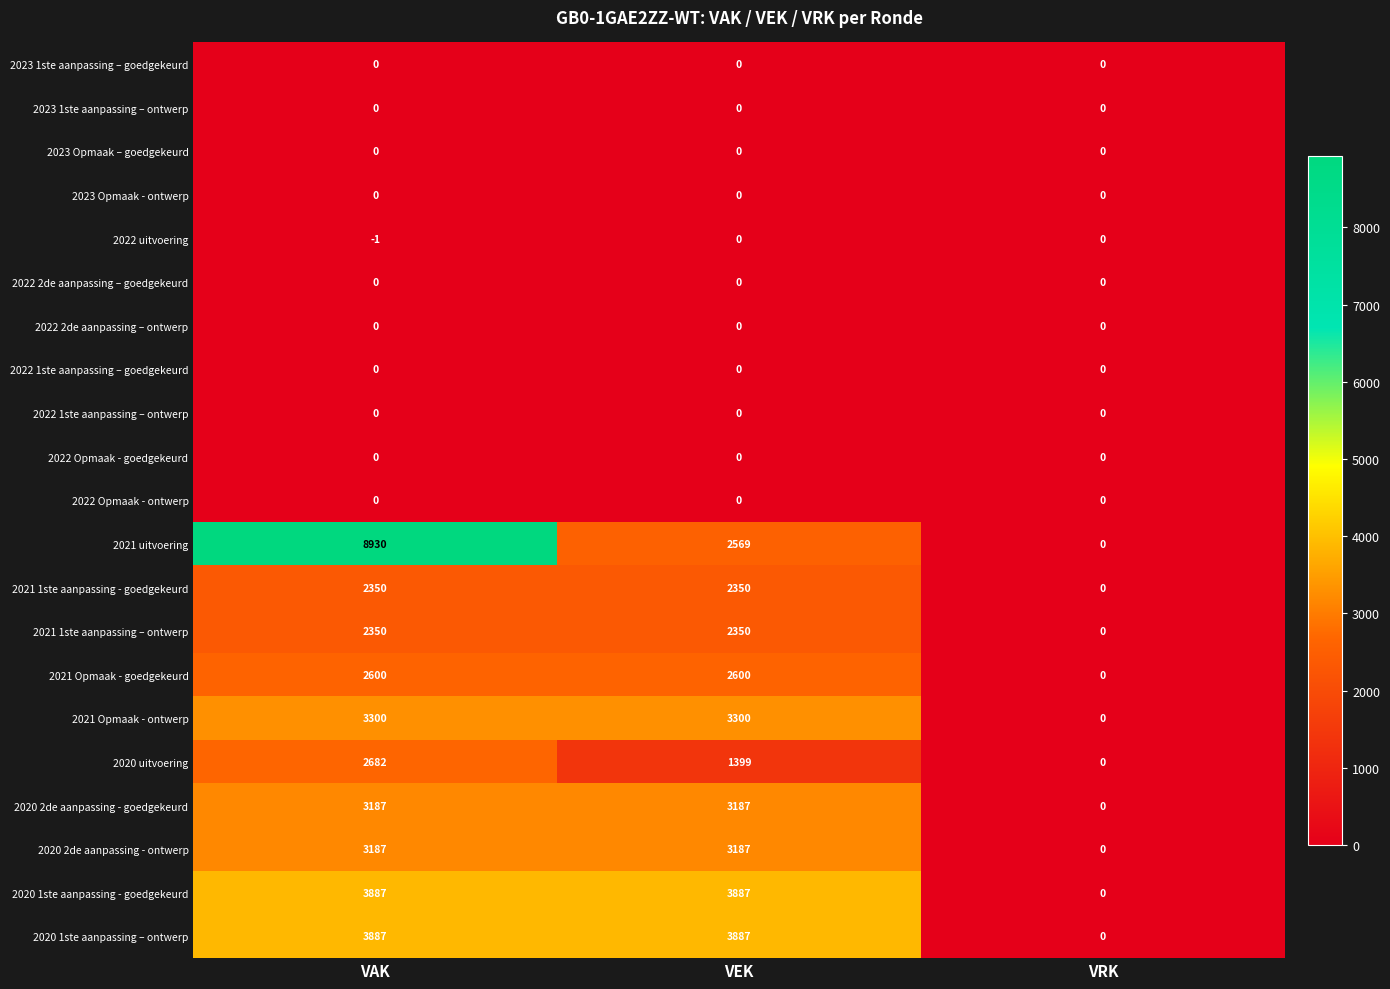

Where is 2020 1ste aanpassing – ontwerp nearest to the value 1943?

VRK